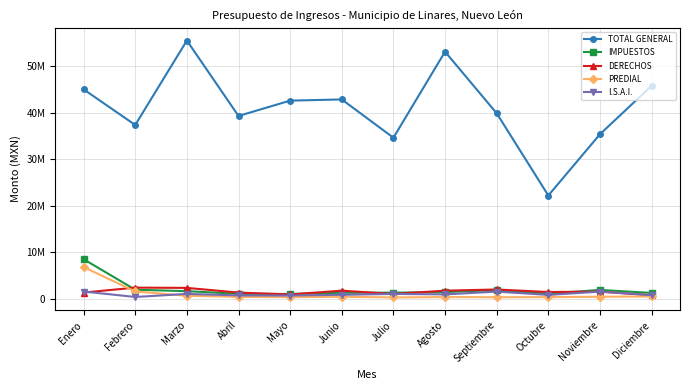

Where do PREDIAL and I.S.A.I. first cross each other?

Febrero and Marzo